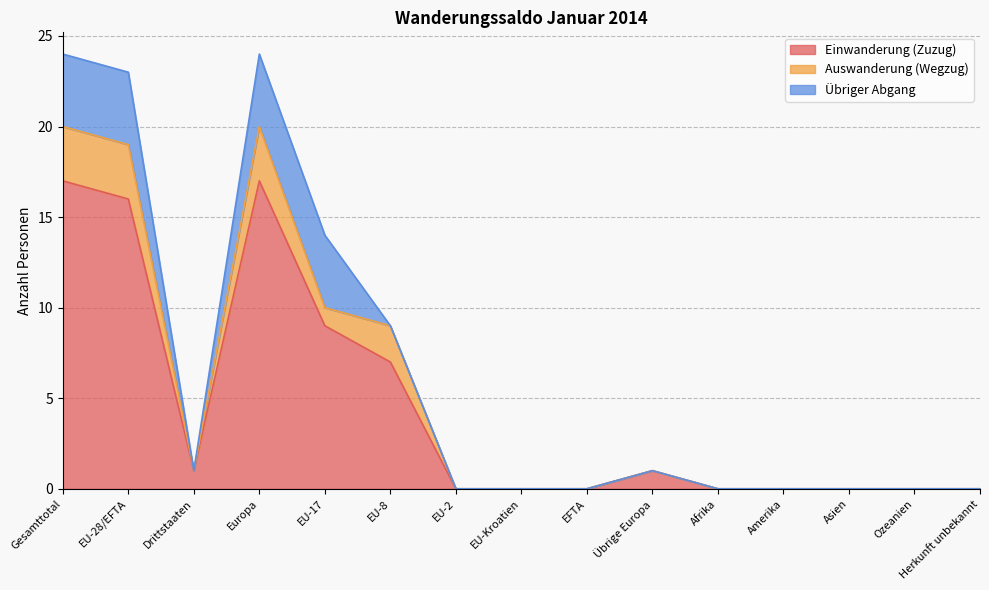

Does the chart display data point markers on the line(s)?

No